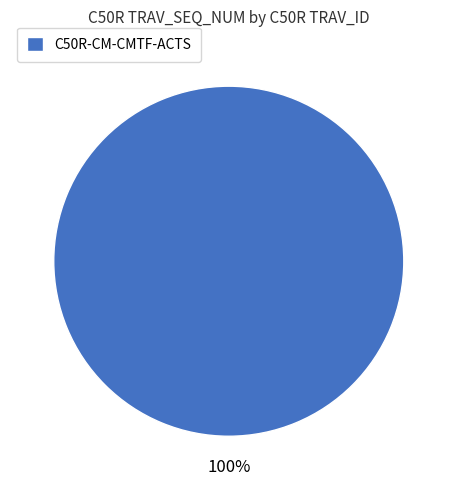

Is there a majority slice in this chart?

Yes